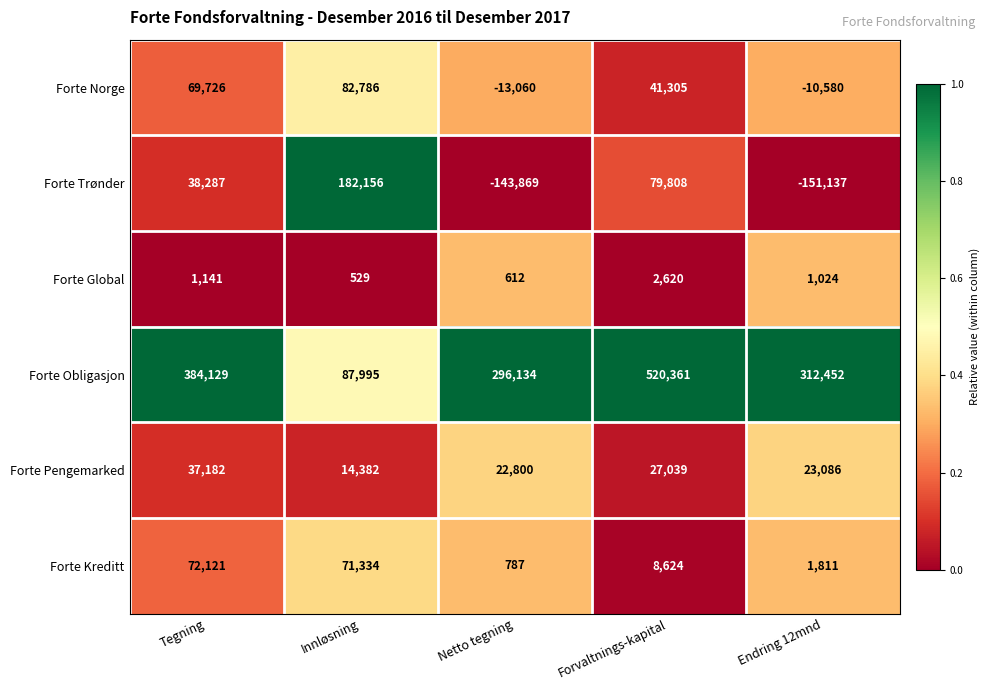

Reading right to left, transcribe all the data shown in this chart.

Forte Norge: Endring 12mnd=-10580	Forvaltnings-kapital=41305	Netto tegning=-13060	Innløsning=82786	Tegning=69726
Forte Trønder: Endring 12mnd=-151137	Forvaltnings-kapital=79808	Netto tegning=-143869	Innløsning=182156	Tegning=38287
Forte Global: Endring 12mnd=1024	Forvaltnings-kapital=2620	Netto tegning=612	Innløsning=529	Tegning=1141
Forte Obligasjon: Endring 12mnd=312452	Forvaltnings-kapital=520361	Netto tegning=296134	Innløsning=87995	Tegning=384129
Forte Pengemarked: Endring 12mnd=23086	Forvaltnings-kapital=27039	Netto tegning=22800	Innløsning=14382	Tegning=37182
Forte Kreditt: Endring 12mnd=1811	Forvaltnings-kapital=8624	Netto tegning=787	Innløsning=71334	Tegning=72121